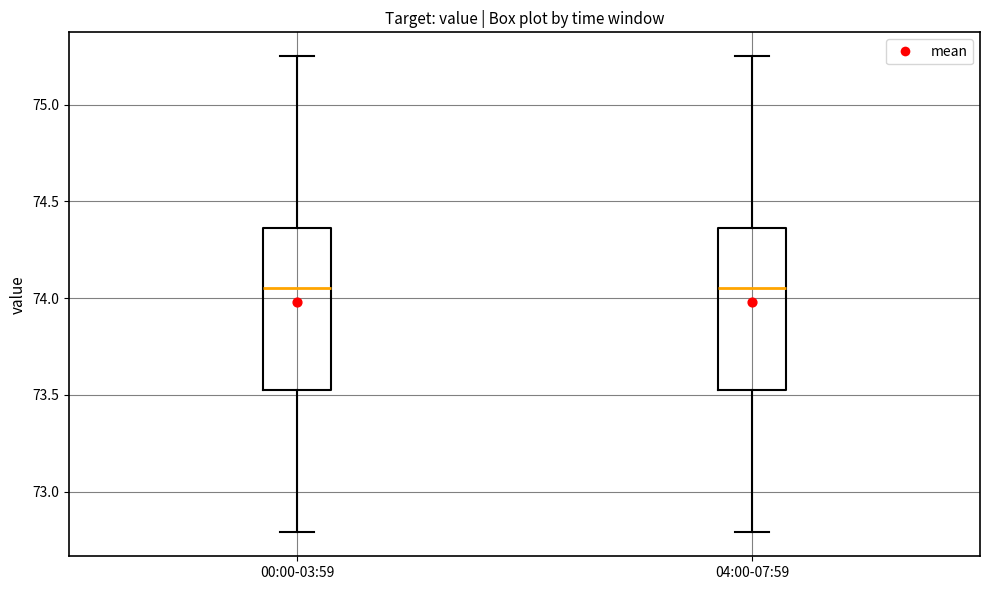

Reading left to right, transcribe this box plot: for each box, give where its median line is, the range the box spans, and where its two whiskers end, as read against the y-axis. The values are not printed on the chart, so give them approximately, as read against the axis.

00:00-03:59: median 74.05, box 73.55 to 74.35, whiskers 72.80 to 75.25
04:00-07:59: median 74.05, box 73.55 to 74.35, whiskers 72.80 to 75.25